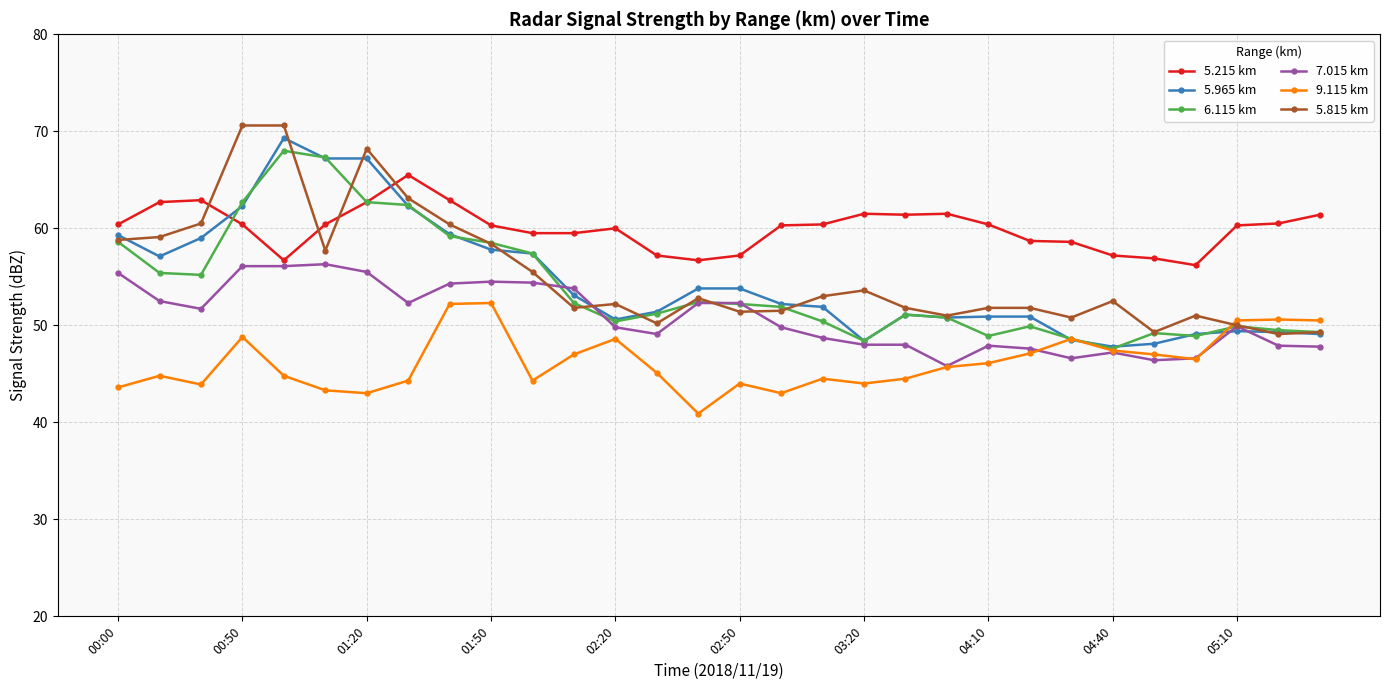

What is the value of the 9.115 km point at the 15th from the left?

40.9